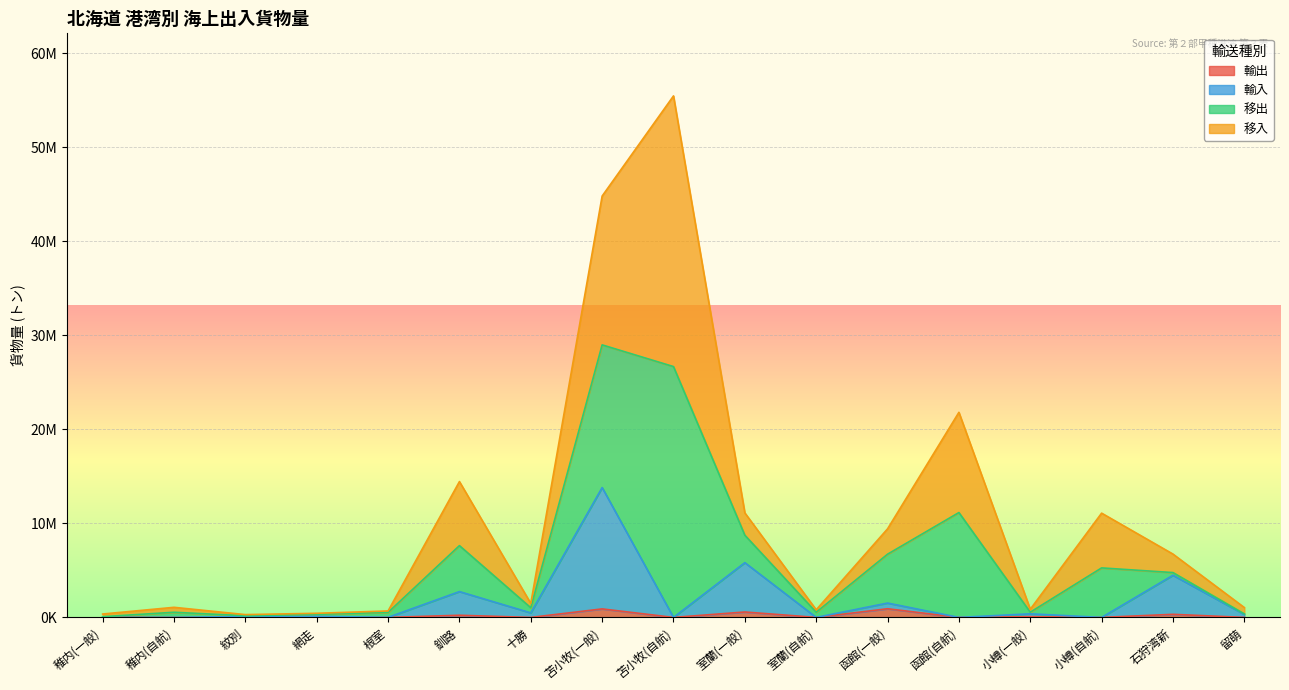

In 輸出, how many points are lower than both neighbors (excluding endpoints)?

7